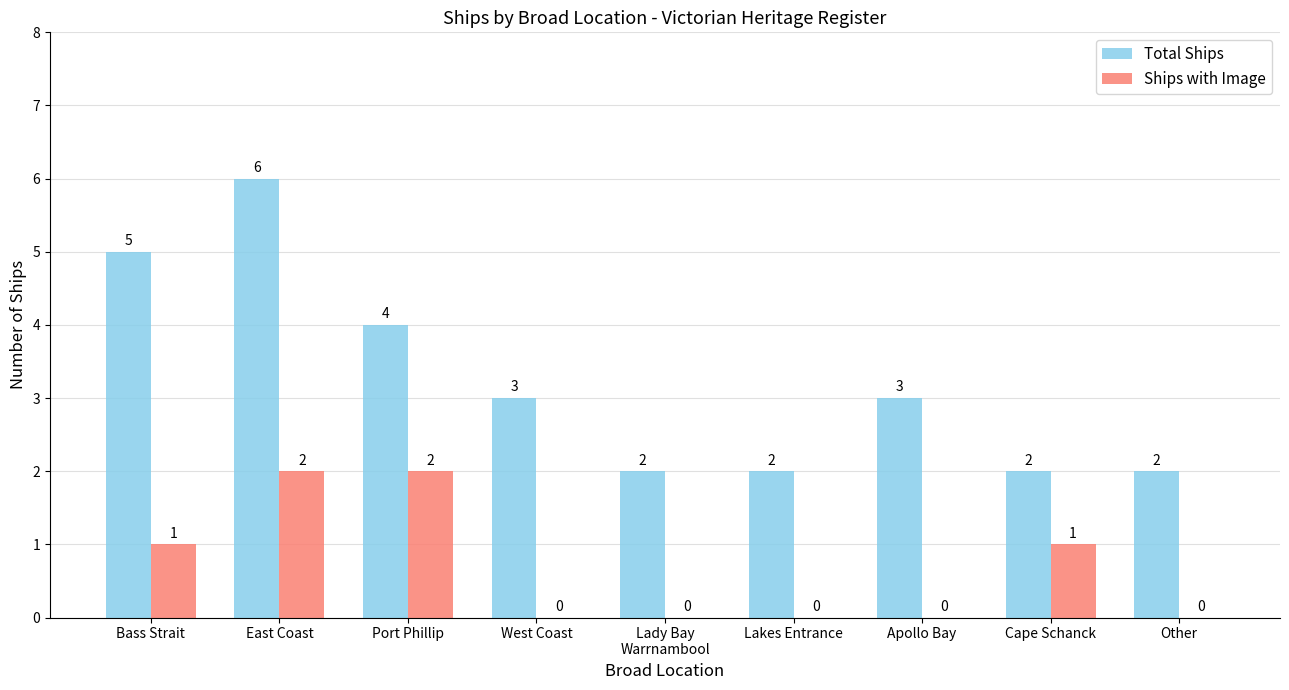

What is the highest value of the Total Ships series?

6